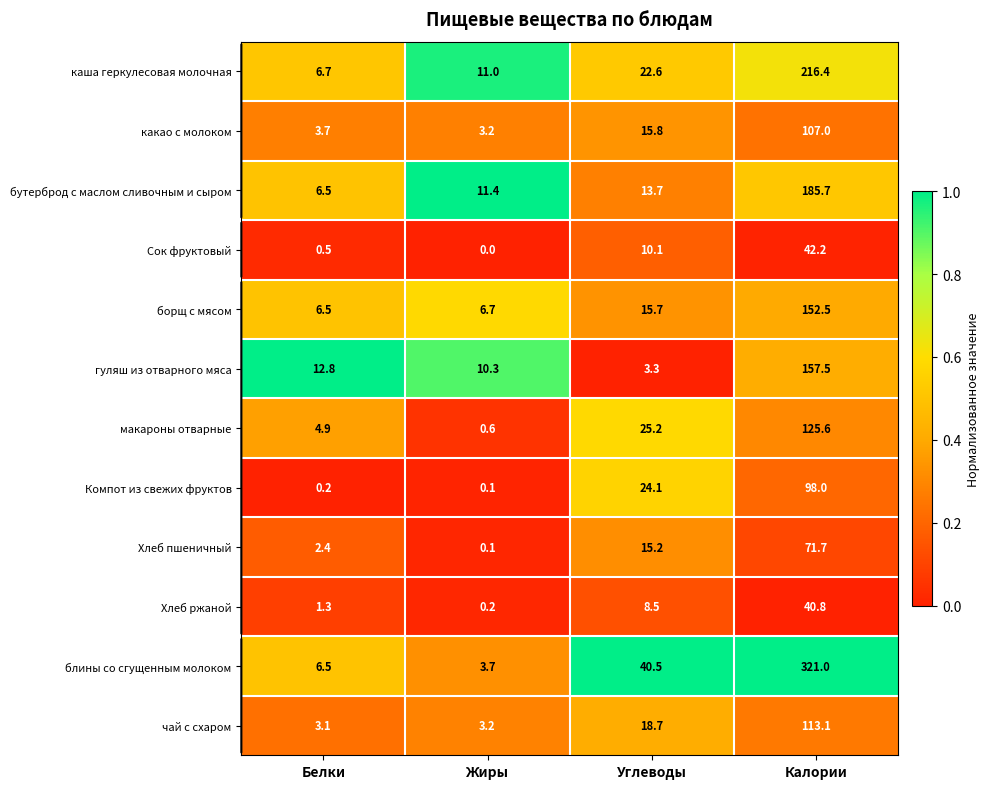

What is the difference between the highest and lowest values at Калории?

280.2